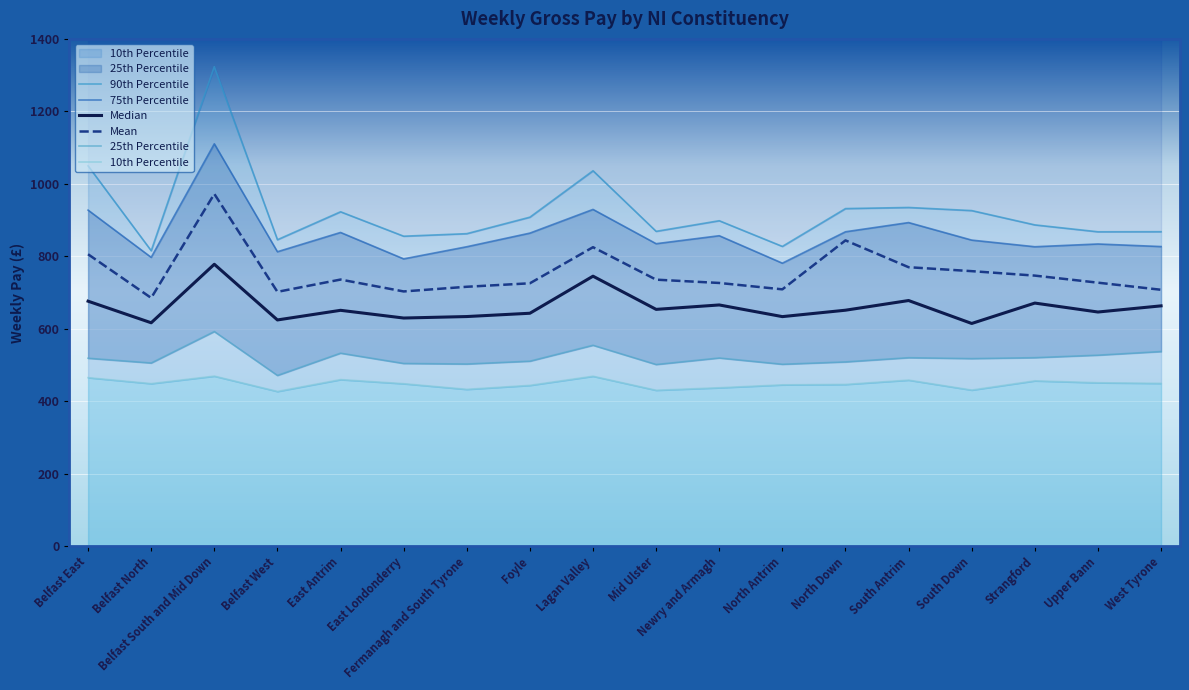

True or false: Mean has more than 2 points higher than both neighbors.

True